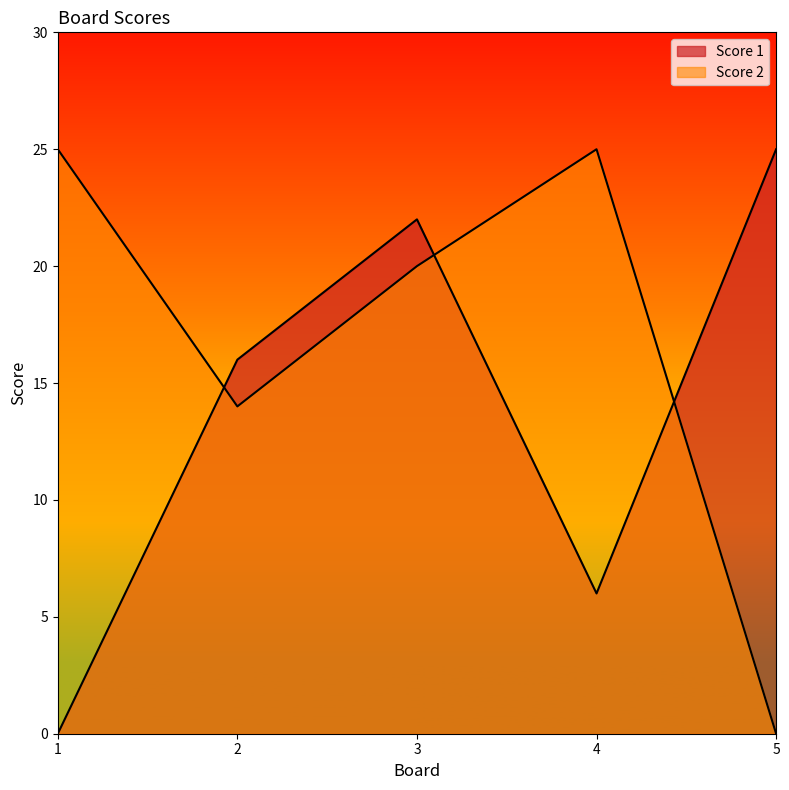

Between 2 and 5, which series saw the biggest shift?

Score 2